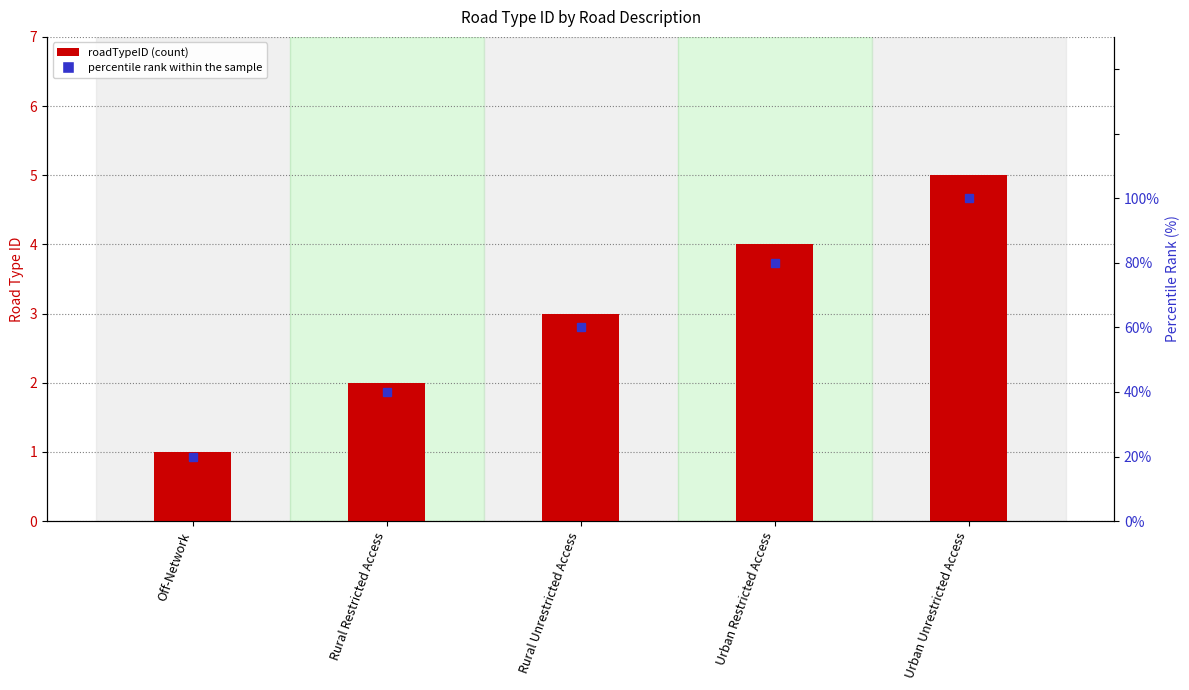

How many values in the roadTypeID series are below 3?

2